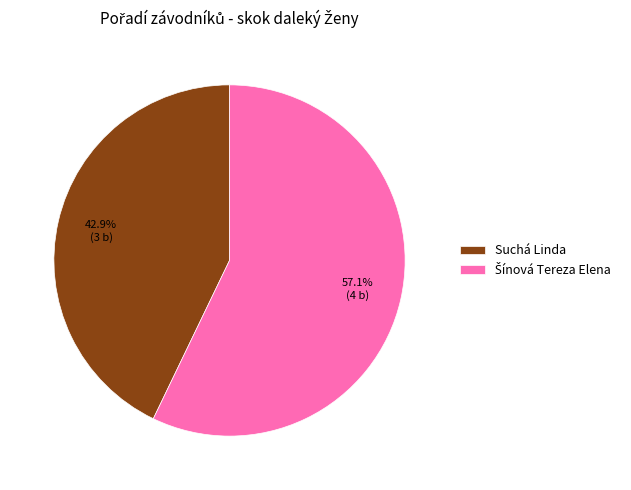

True or false: Suchá Linda accounts for 34% of the total.

False